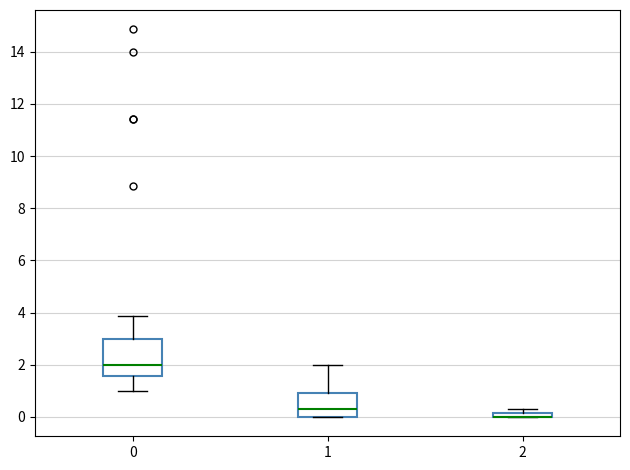

Comparing the boxes themselves (not the whiskers), which one is the tallest?

0